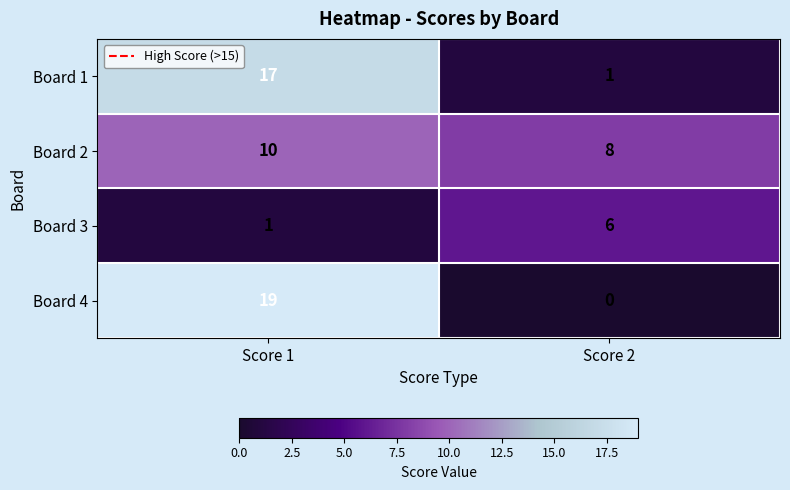

Reading left to right, transcribe all the data shown in this chart.

Board 1: Score 1=17	Score 2=1
Board 2: Score 1=10	Score 2=8
Board 3: Score 1=1	Score 2=6
Board 4: Score 1=19	Score 2=0